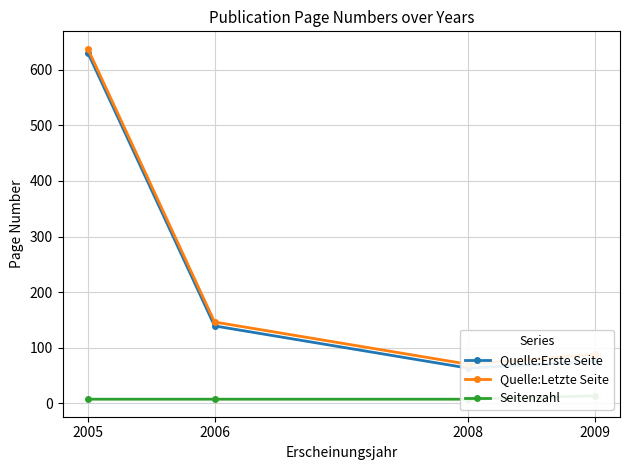

Which series changed the most between 2006 and 2008?

Quelle:Erste Seite